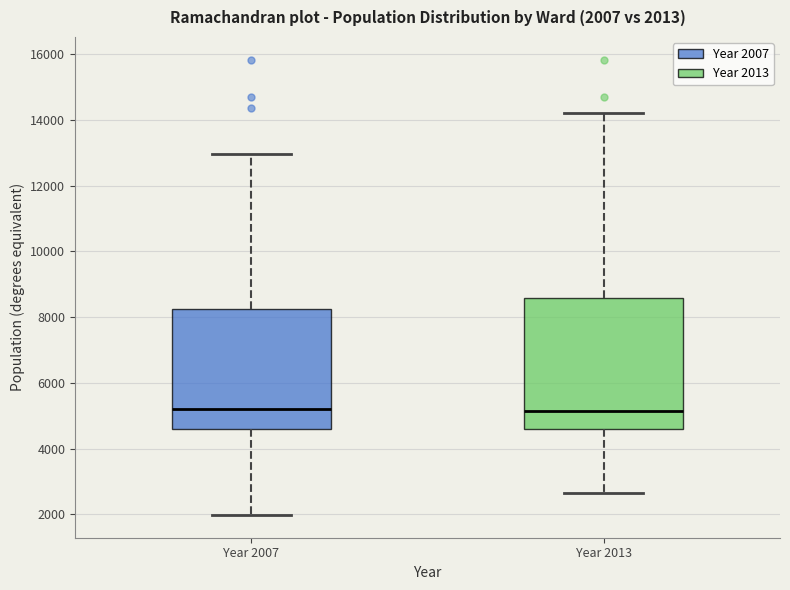

Comparing the boxes themselves (not the whiskers), which one is the tallest?

Year 2013